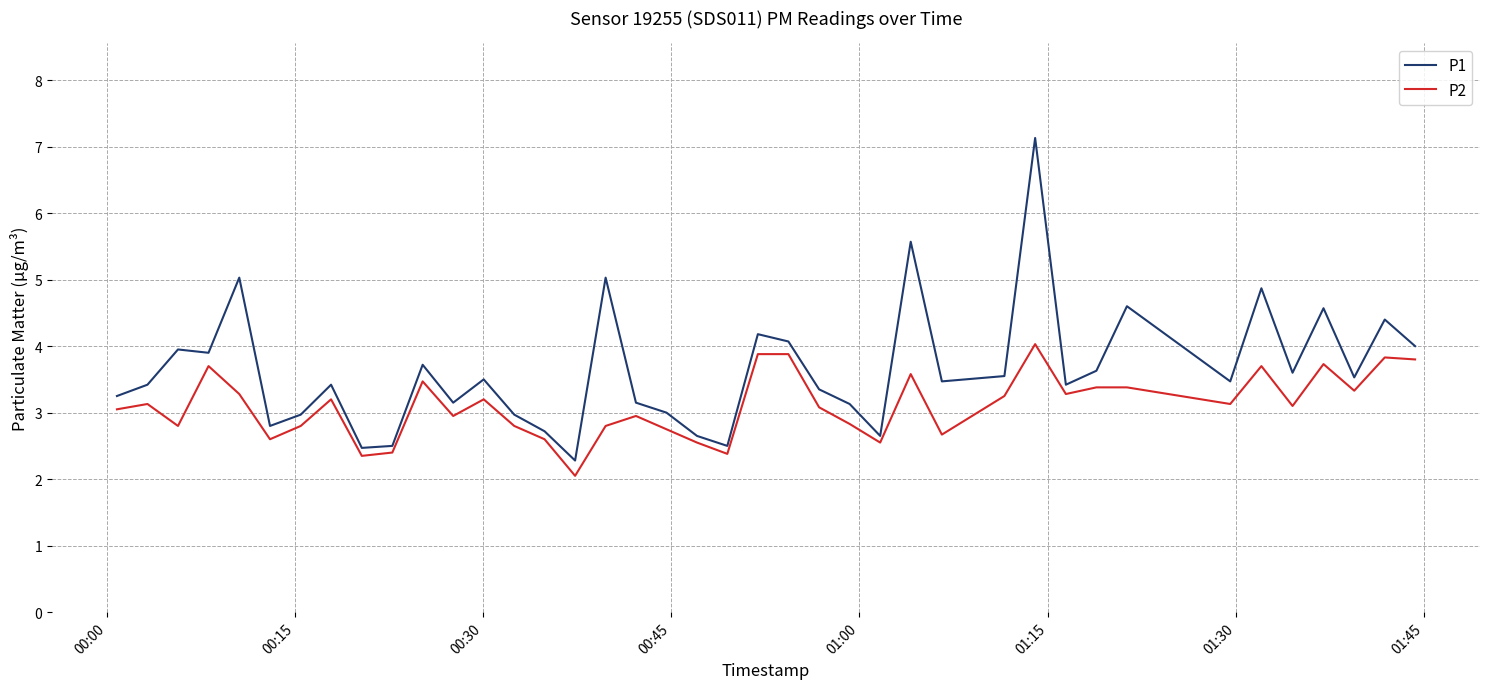

List the series in order of their peak value, lowest first.

P2, P1